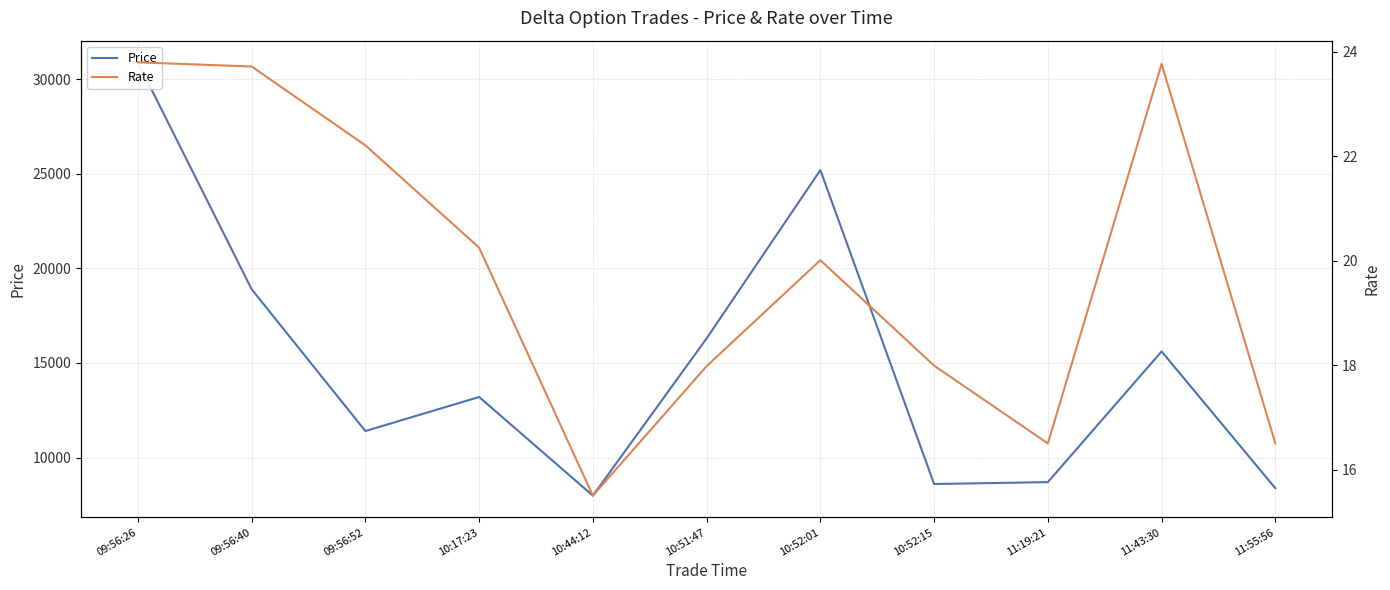

The value of Price at 10:52:01 is 12112.8. True or false?

False